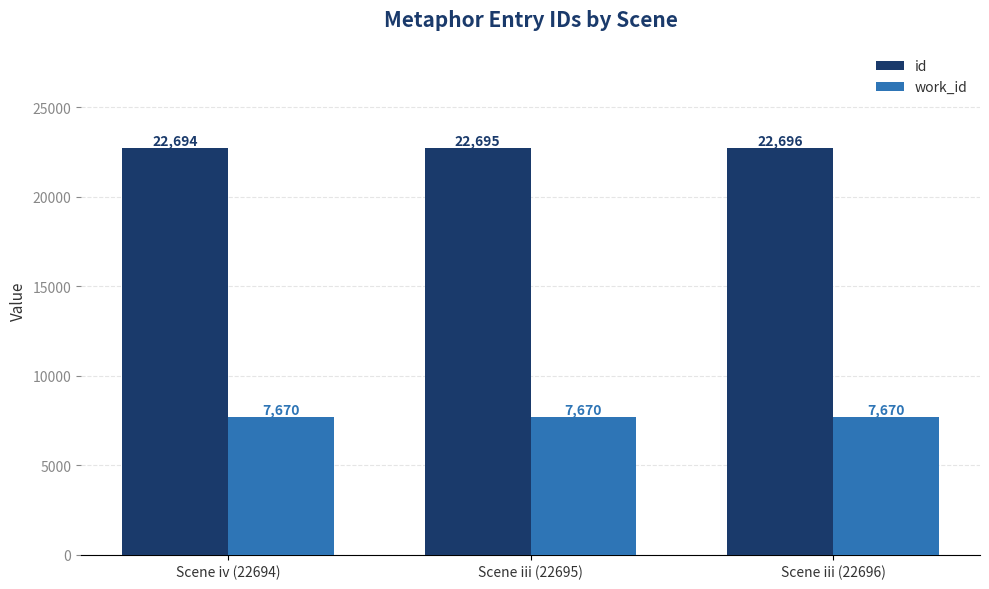

What position from the left is Scene iii (22696)?

3